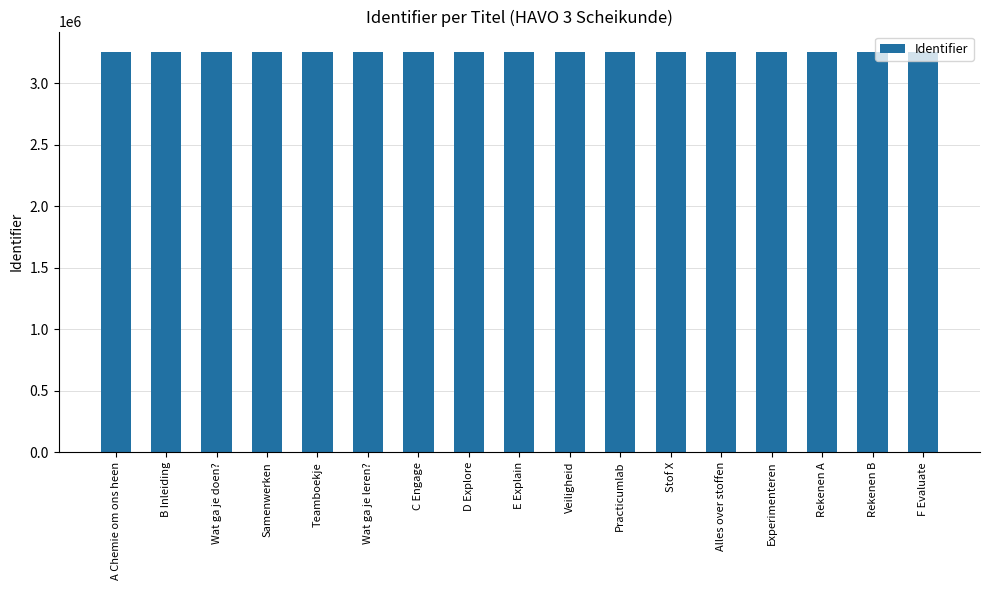

What is the sum of all values?

55394404